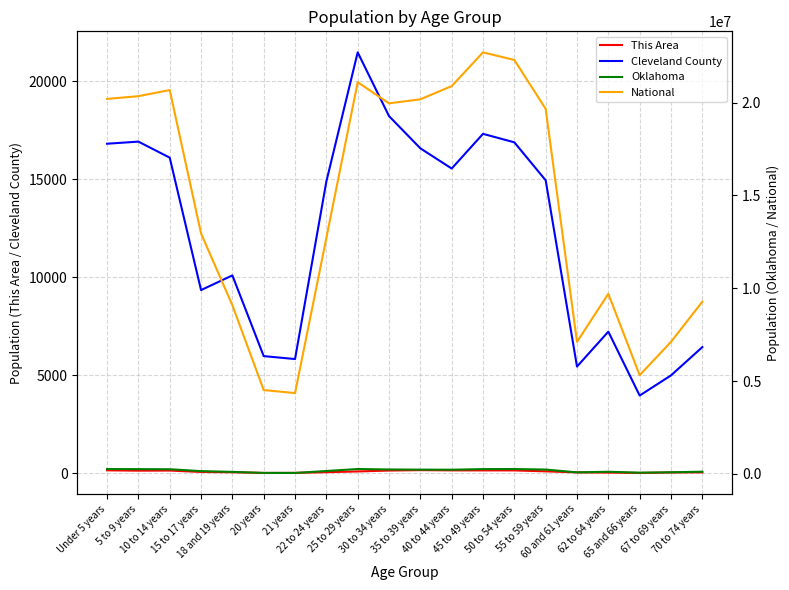

What is the value of the Oklahoma point at the 20th from the left?

121075